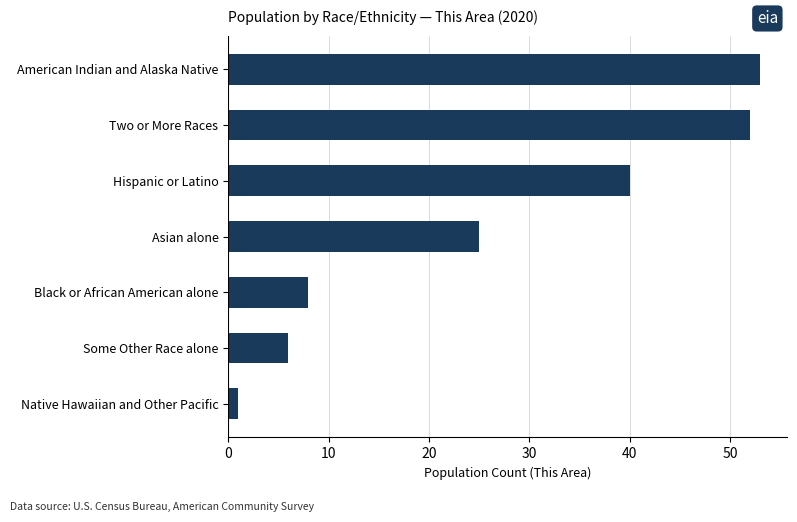

Reading top to bottom, extract all data points from this chart.

53	52	40	25	8	6	1